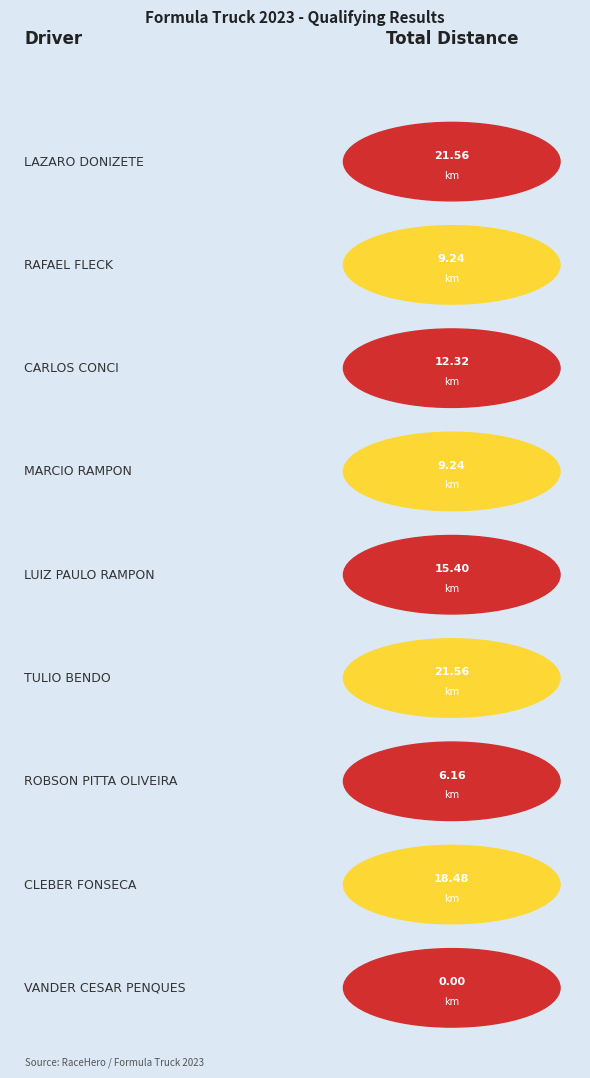

Rank the categories by value from lowest to highest.

VANDER CESAR PENQUES, ROBSON PITTA OLIVEIRA, RAFAEL FLECK, MARCIO RAMPON, CARLOS CONCI, LUIZ PAULO RAMPON, CLEBER FONSECA, LAZARO DONIZETE, TULIO BENDO